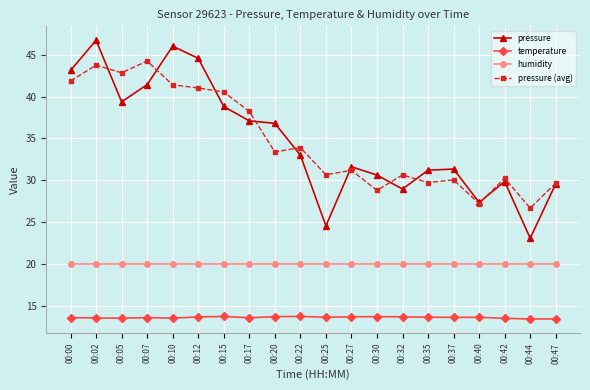

What is the minimum value for humidity?

20.0